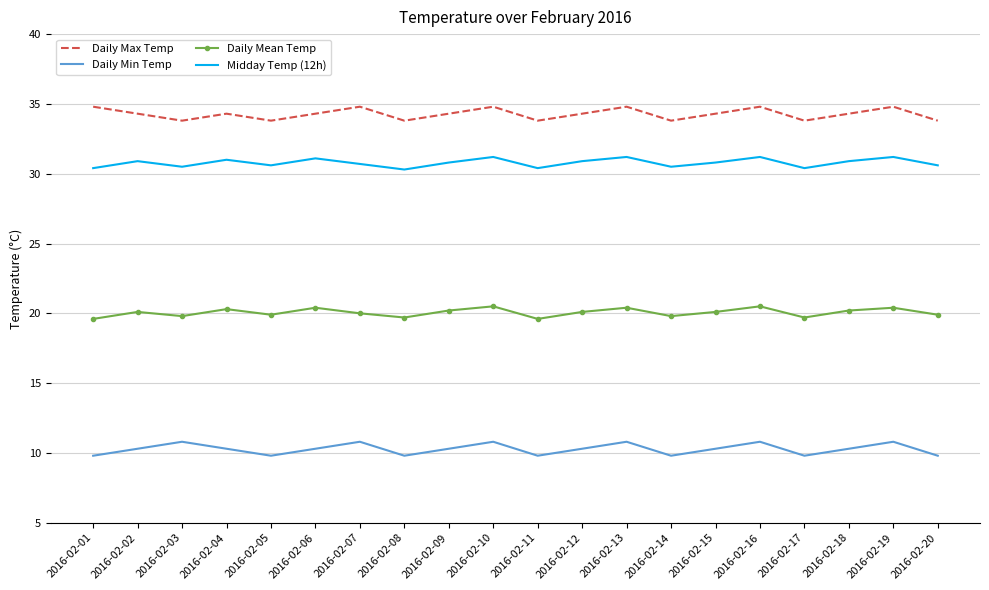

Rank the series at 2016-02-05 from lowest to highest value.

Daily Min Temp, Daily Mean Temp, Midday Temp (12h), Daily Max Temp